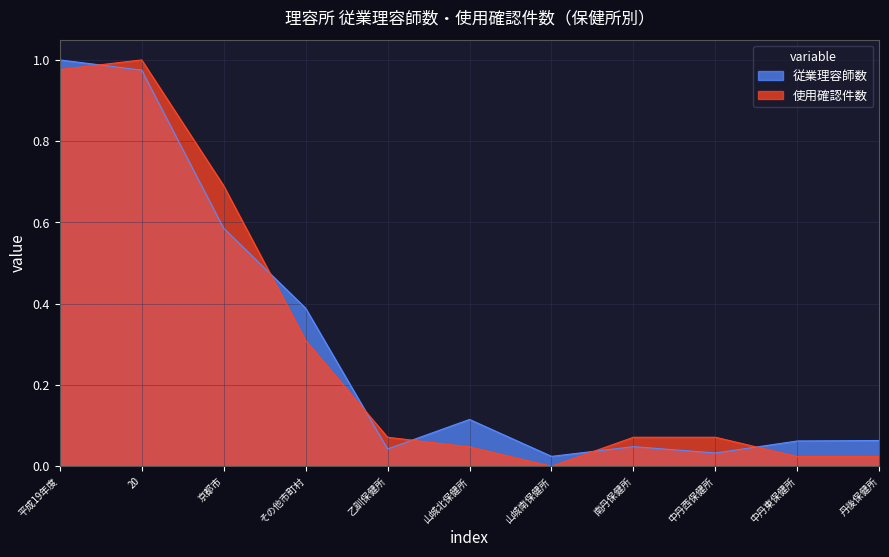

True or false: 使用確認件数 and 従業理容師数 intersect in this chart.

True